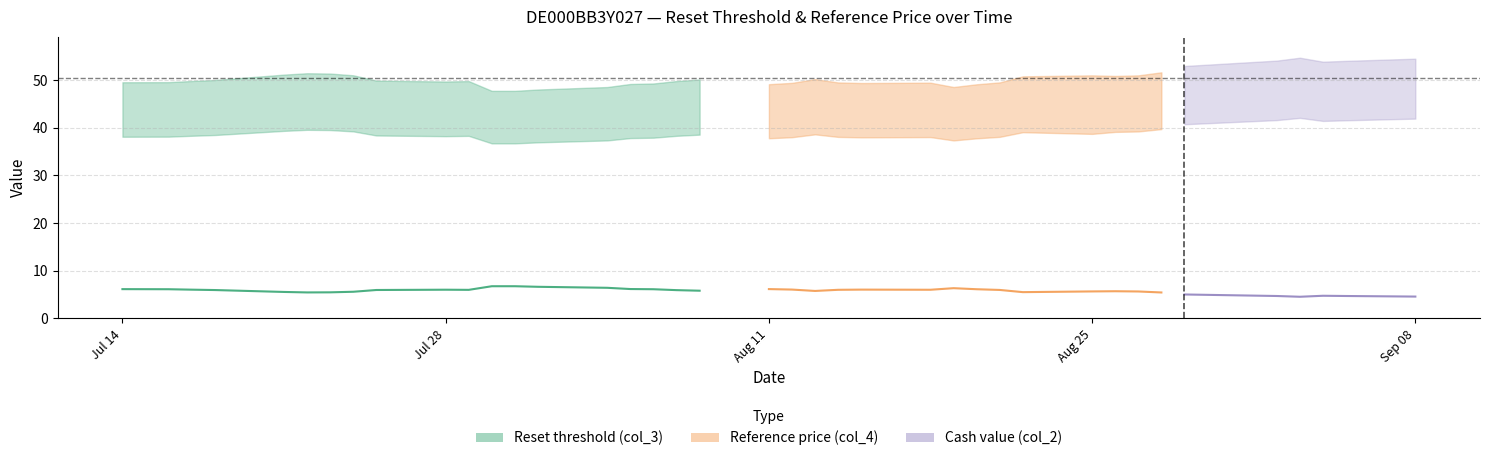

The Cash value (col_2) series shows 9.6 at Jul 14. True or false?

False